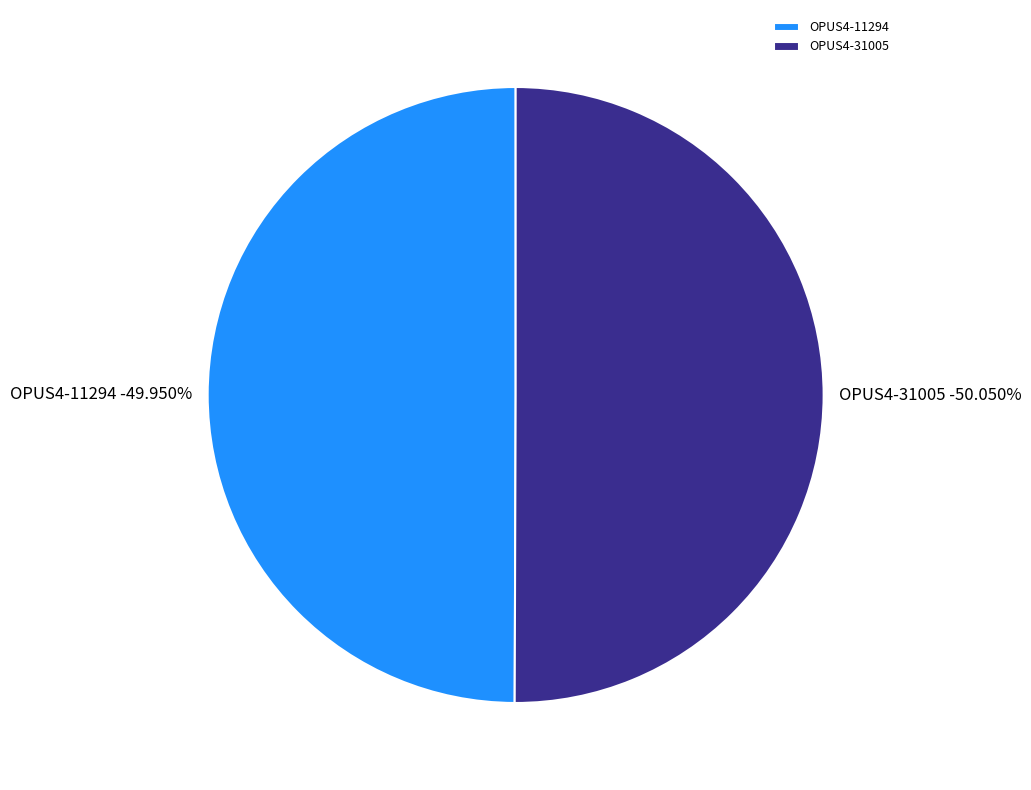

What percentage is the OPUS4-11294 slice, to the nearest percent?

50%